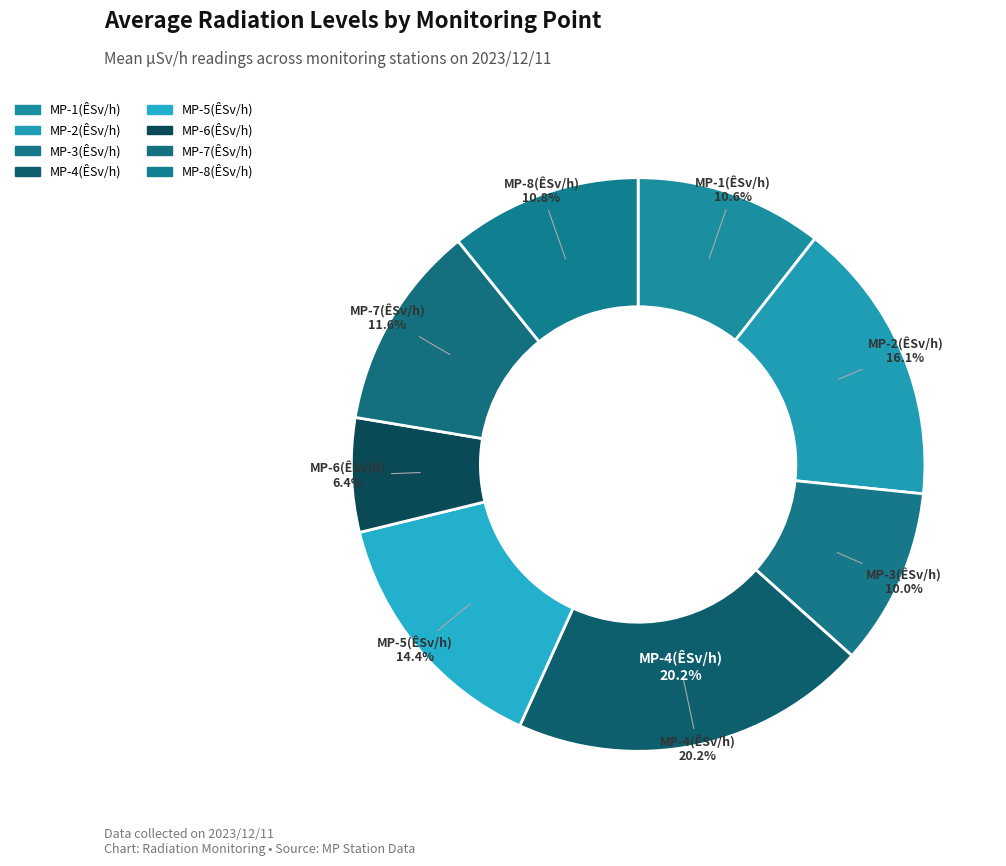

What portion of the pie excludes MP-3(ÊSv/h)?

90.0%